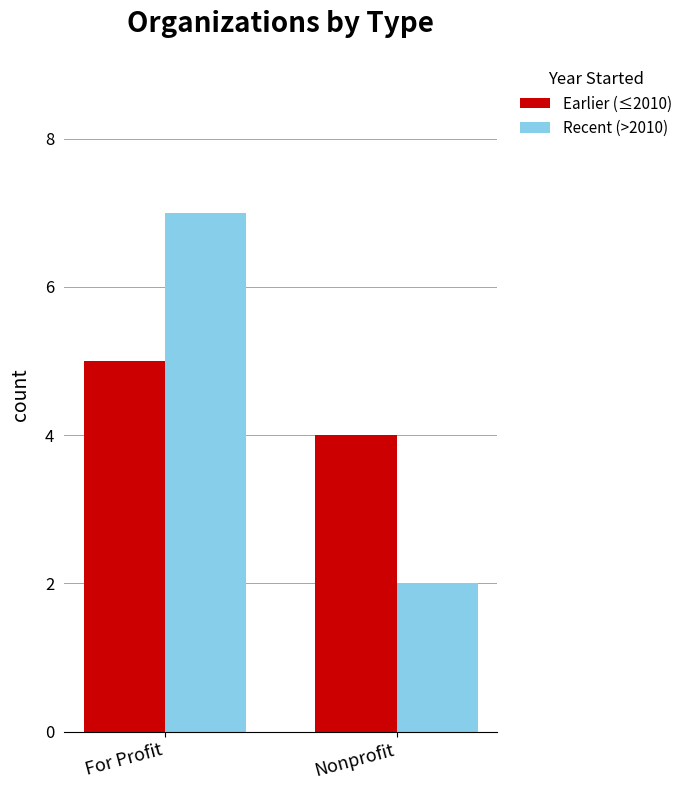

How many series are shown in this chart?

2